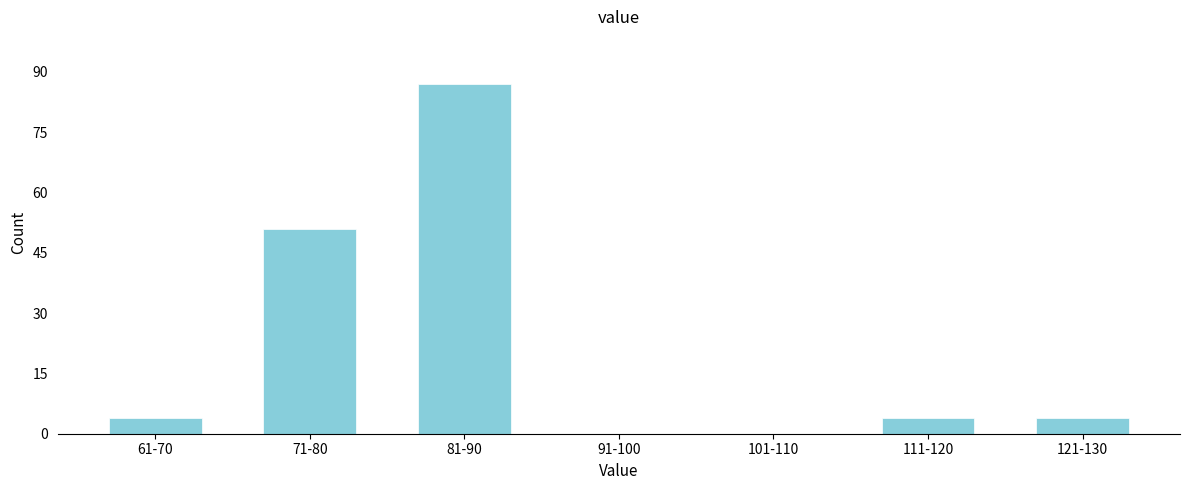

Reading right to left, list all the values displayed in this chart.

121-130=4	111-120=4	101-110=0	91-100=0	81-90=87	71-80=51	61-70=4